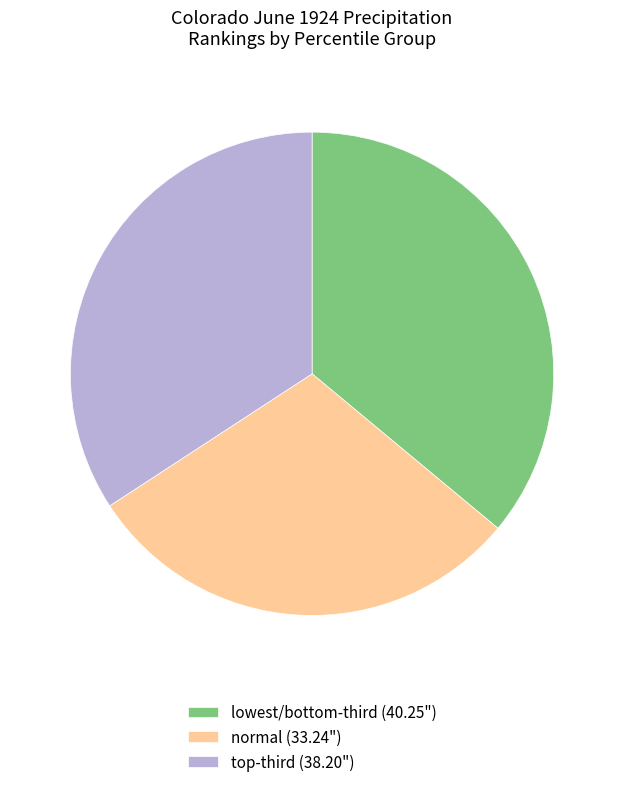

Is it true that normal (33.24") is 30% of the pie?

True